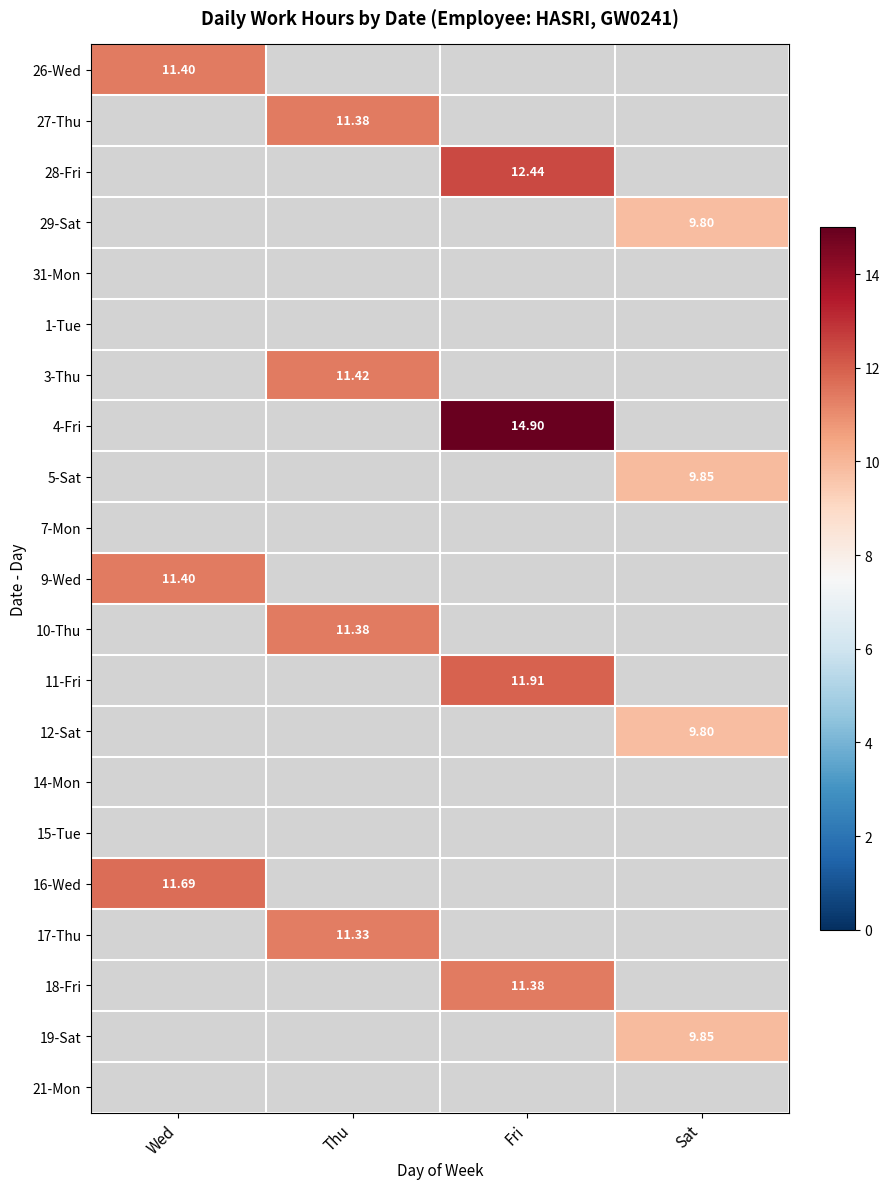

Between Thu and Fri, which is larger?

Fri